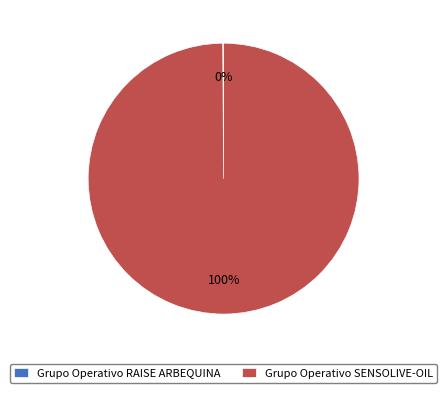

To the nearest percent, what is the average slice percentage?

50%